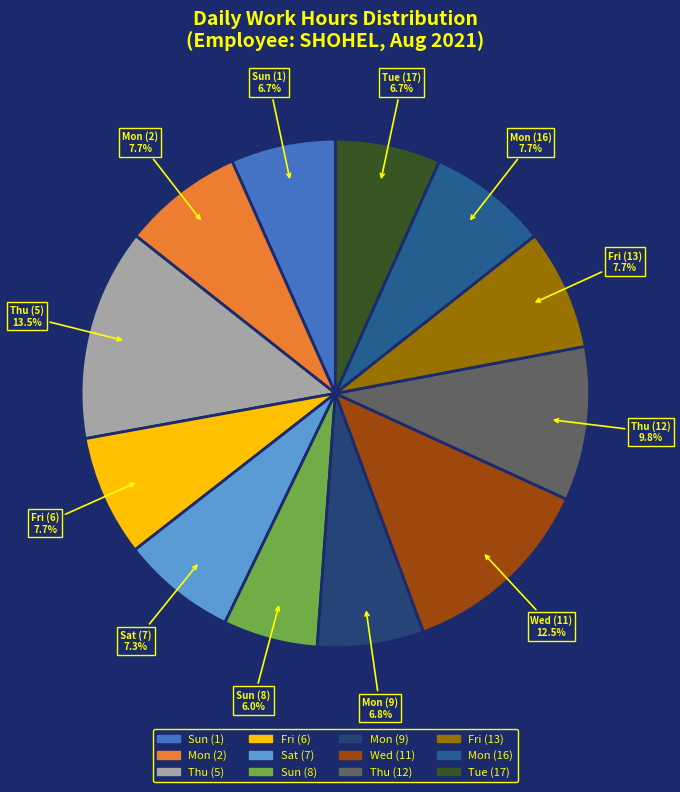

To the nearest percent, what percentage of the pie is Tue (17)?

7%